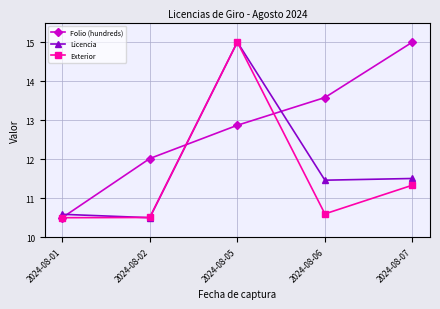

What are all the series names shown in the legend?

Folio (hundreds), Licencia, Exterior